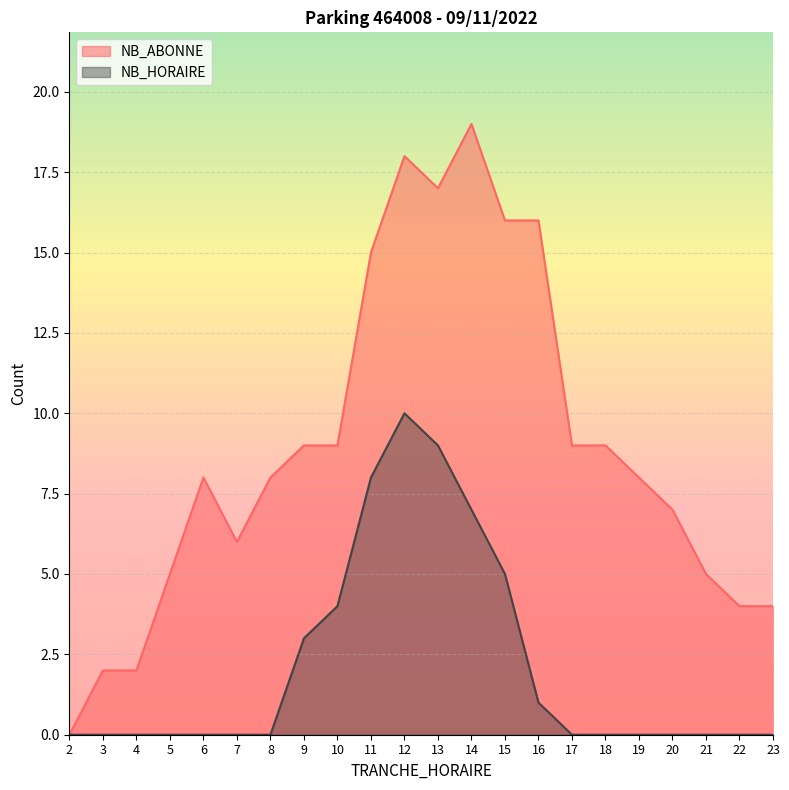

At which category does NB_HORAIRE reach its first local peak?

12